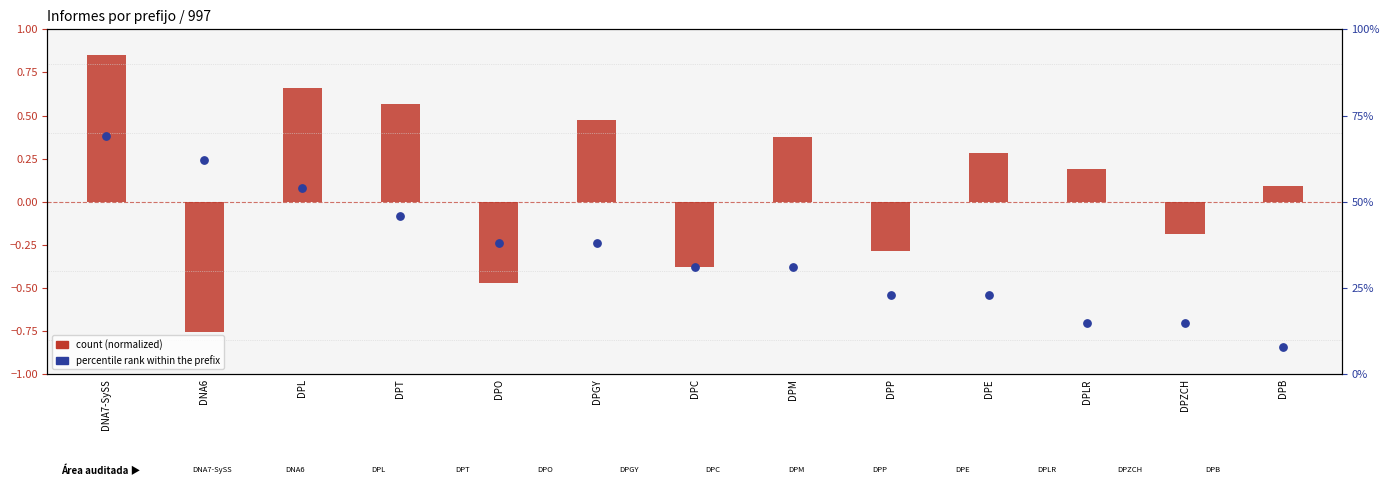

Which series contains the lowest Y value?

count (normalized)